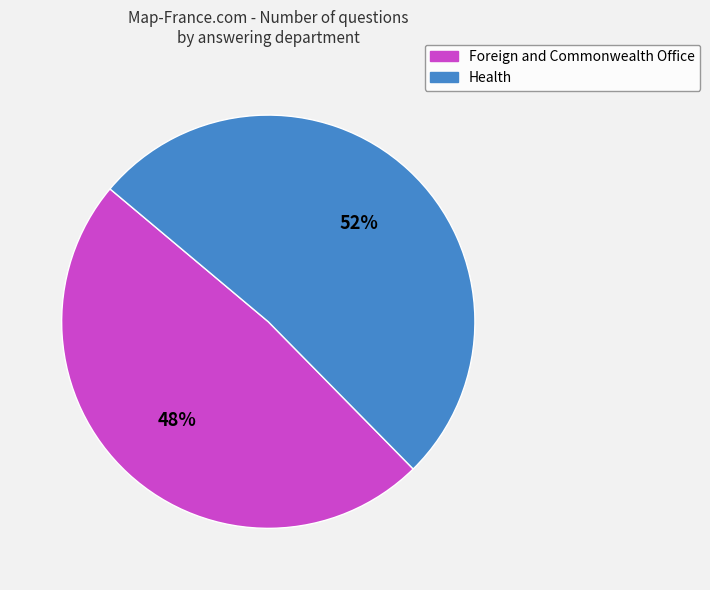

Combined, do Foreign and Commonwealth Office and Health account for over 50%?

Yes